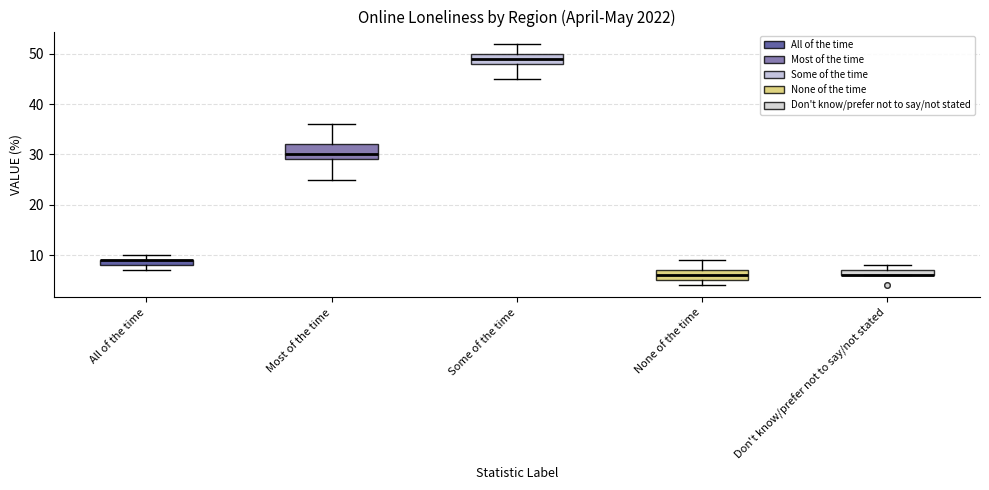

Where is the upper edge of the box for All of the time on the y-axis? The values are not printed on the chart, so give them approximately, as read against the axis.

9